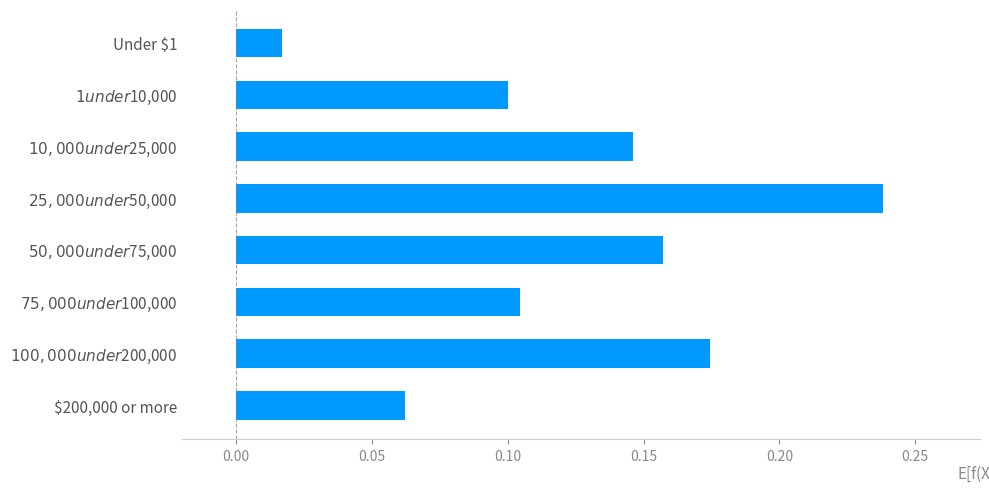

Rank the categories by value from highest to lowest.

$25,000 under $50,000, $100,000 under $200,000, $50,000 under $75,000, $10,000 under $25,000, $75,000 under $100,000, $1 under $10,000, $200,000 or more, Under $1